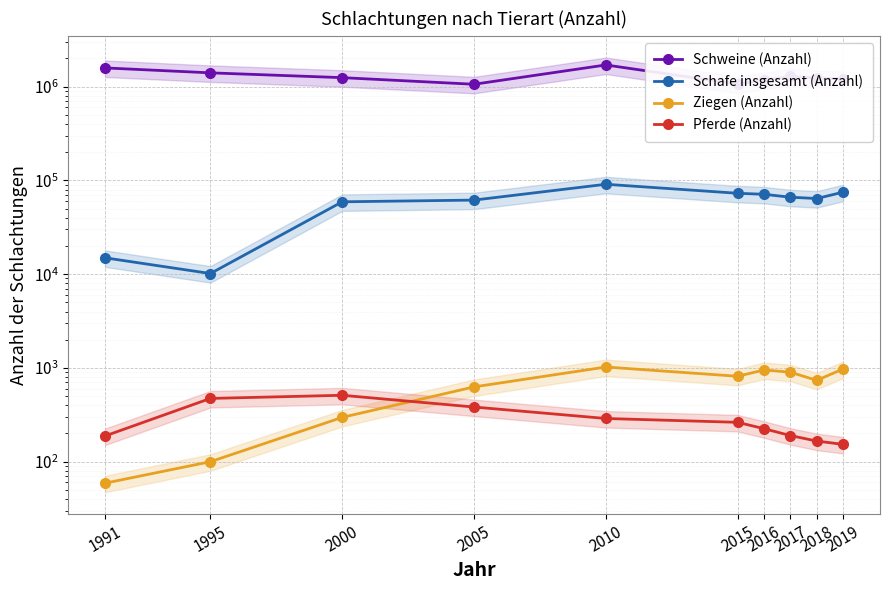

The Schafe insgesamt (Anzahl) series shows 130574 at 2015. True or false?

False